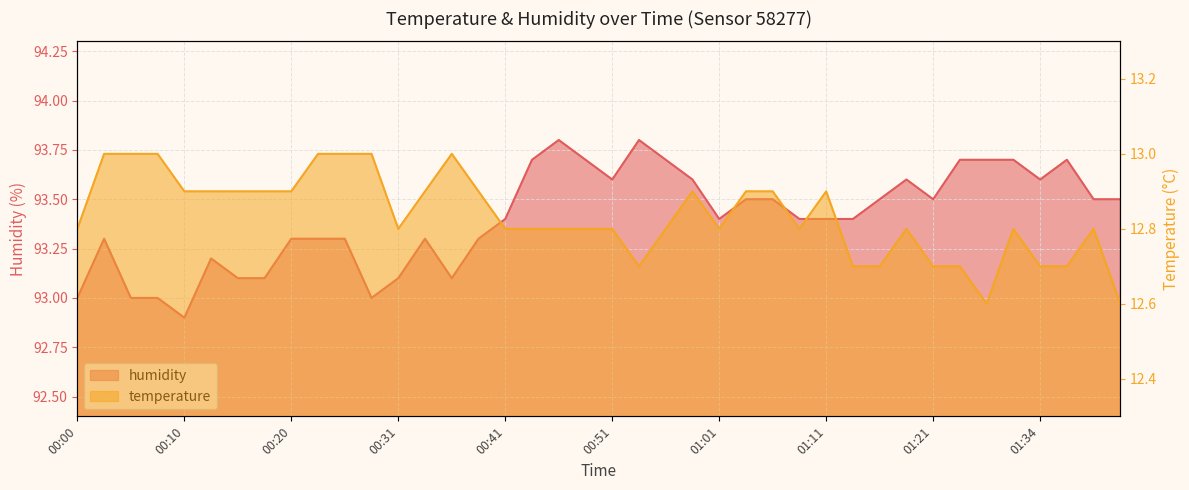

Is the value of temperature at 01:21 greater than the value of humidity at 01:37?

No